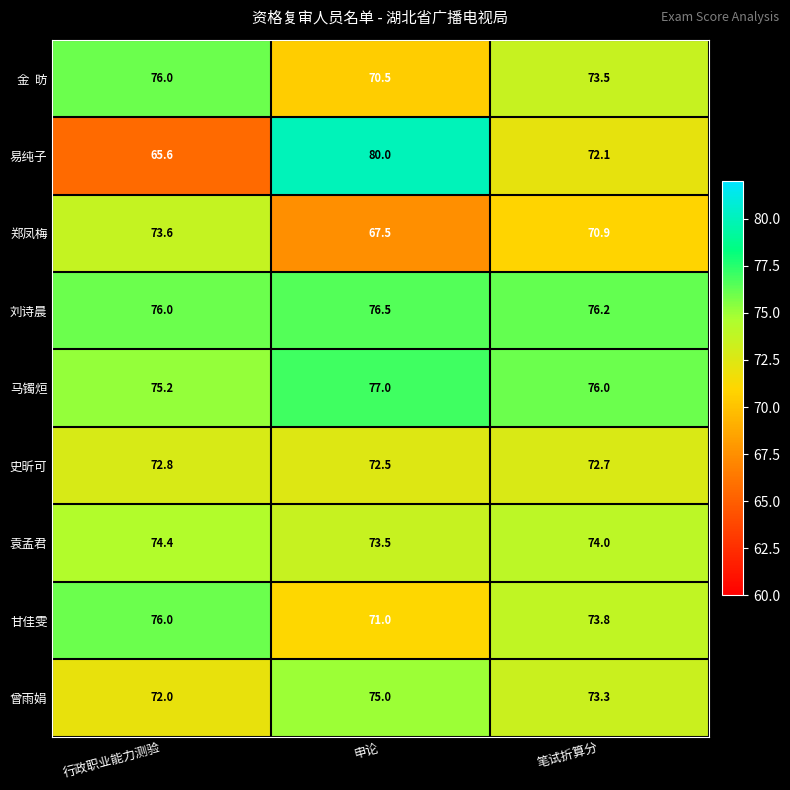

Count the number of data series in this chart.

9